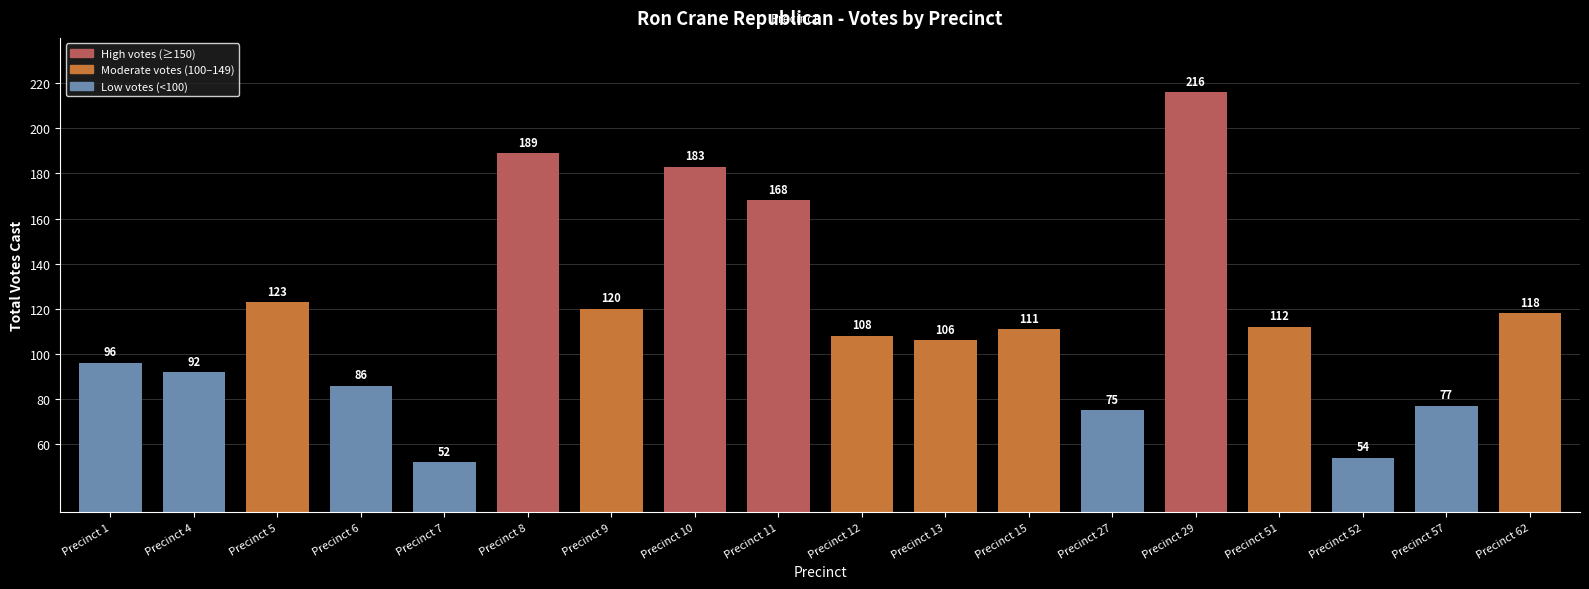

The chart shows a value of 123 at Precinct 5. True or false?

True